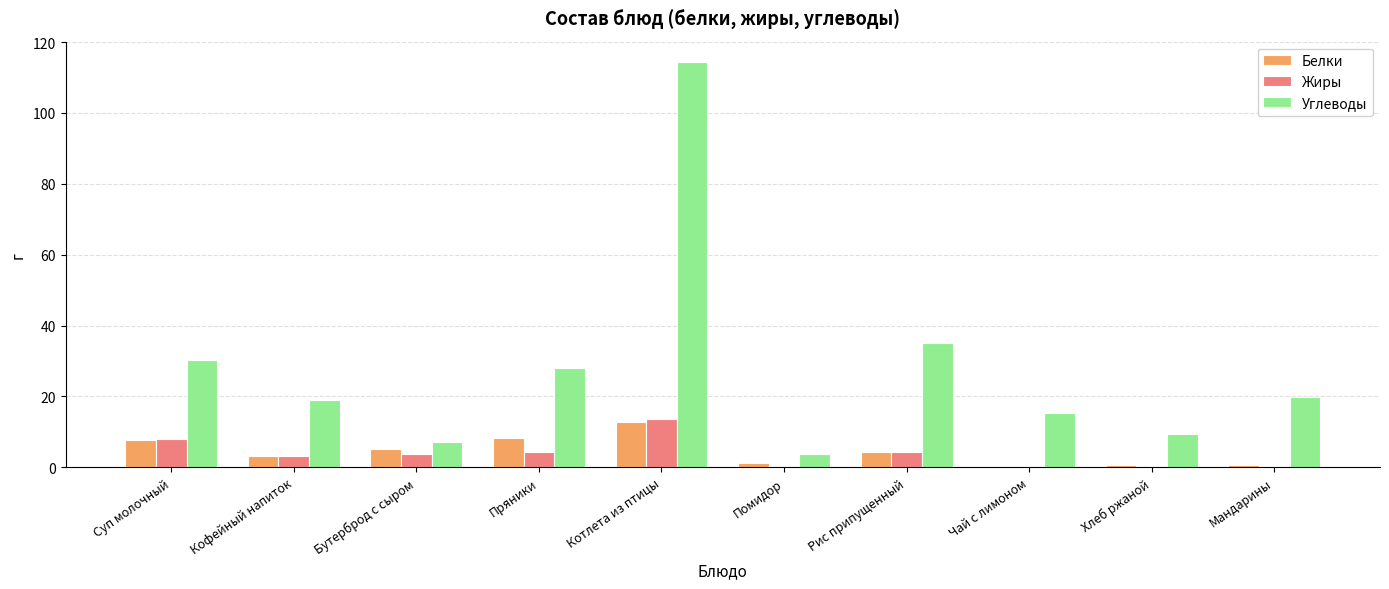

At which category is the sum across all series the highest?

Котлета из птицы